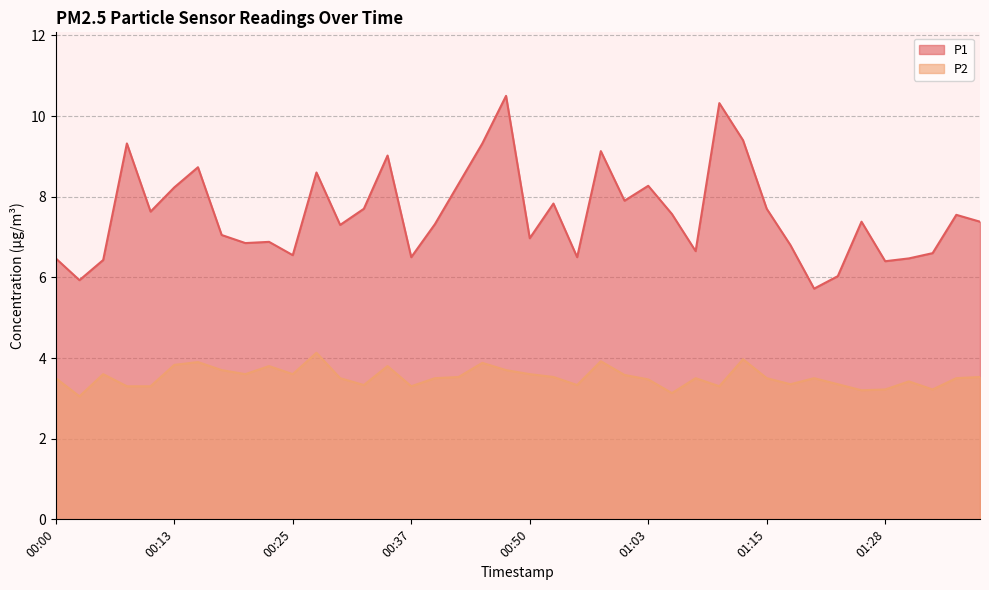

What is the label of the 23rd point from the left?

00:55